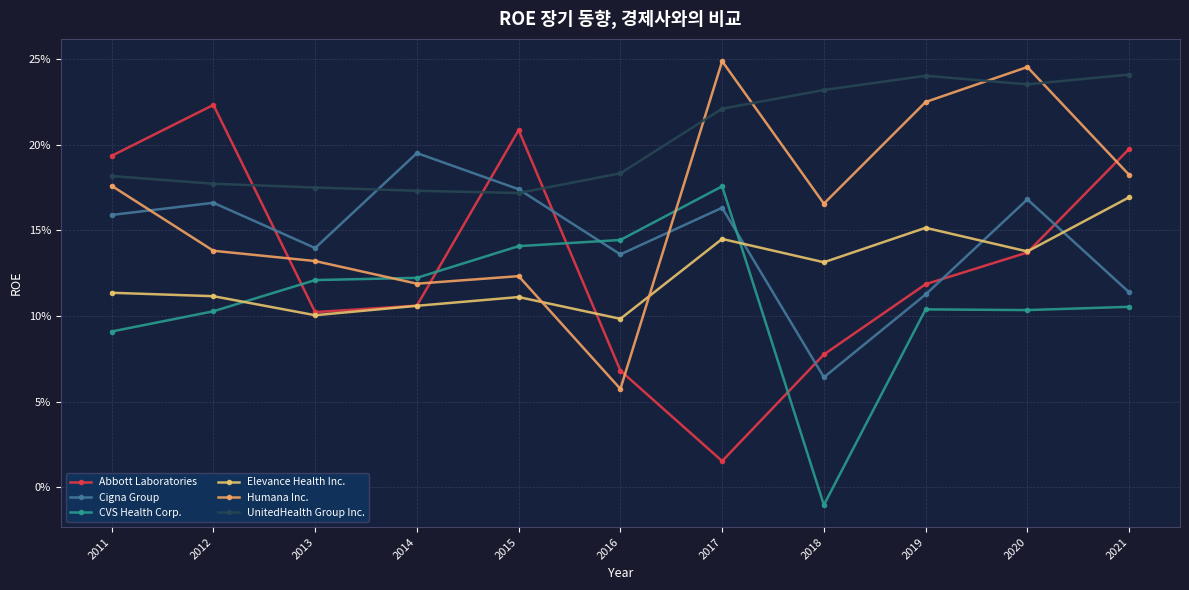

What is the sum of the Humana Inc. values at 2017 and 2012?

0.4